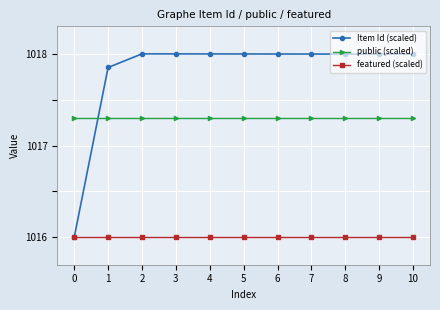

What is the difference between the highest and lowest values at 1?

1.9